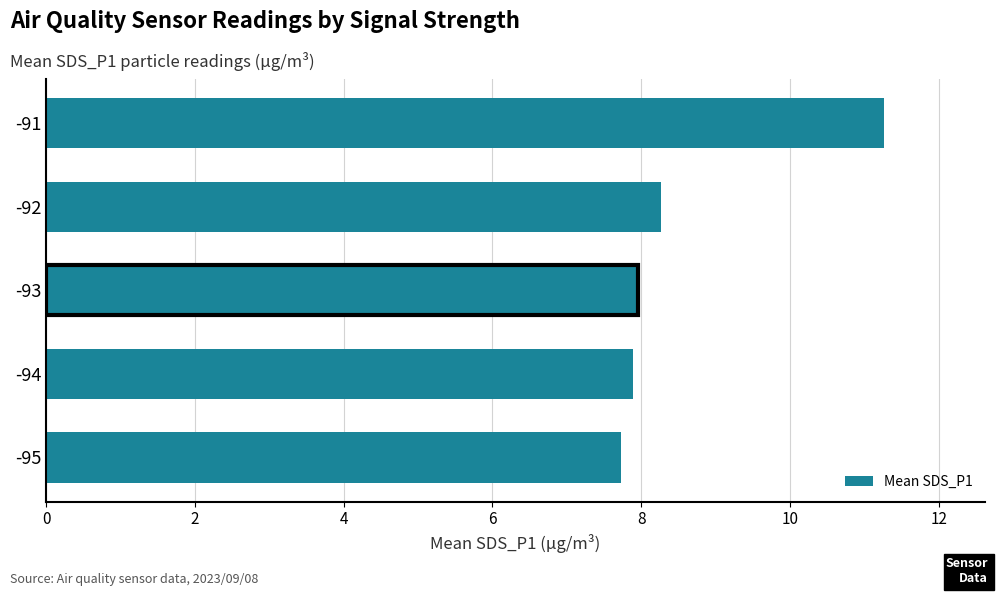

What is the change in value from -92 to -91?

+3.0